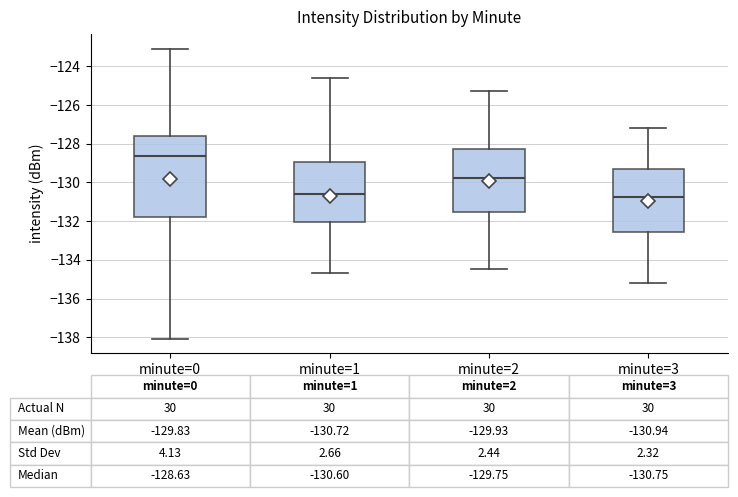

Comparing the boxes themselves (not the whiskers), which one is the tallest?

minute=0